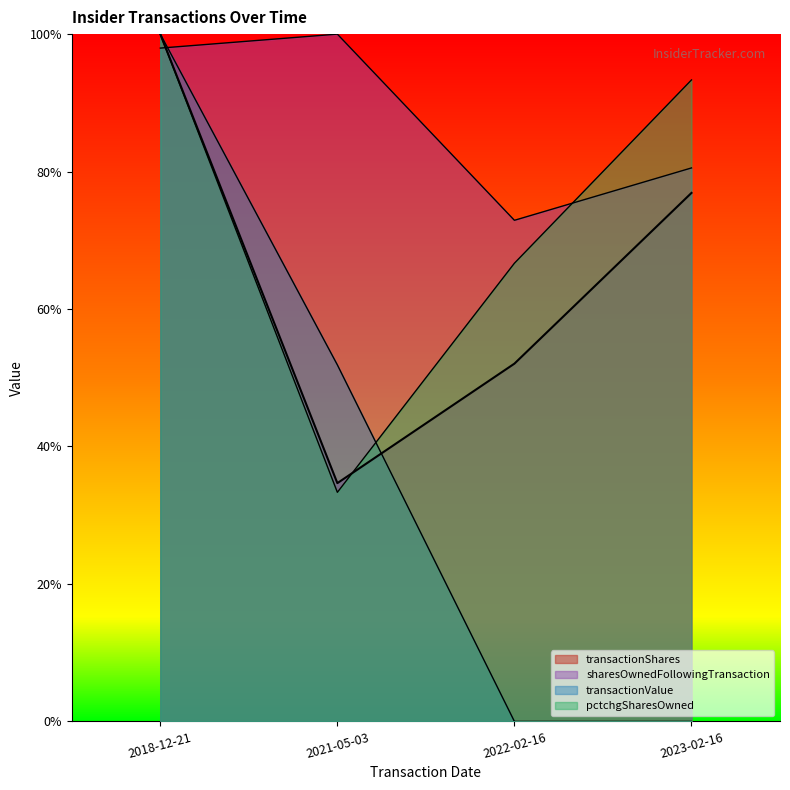

What is the spread (max minus min) of values at 2022-02-16?

0.7